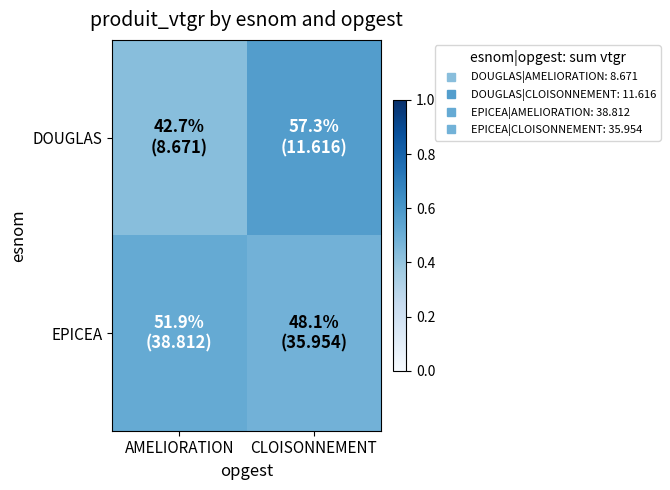

Reading left to right, list all the values displayed in this chart.

DOUGLAS: AMELIORATION=0.4	CLOISONNEMENT=0.6
EPICEA: AMELIORATION=0.5	CLOISONNEMENT=0.5